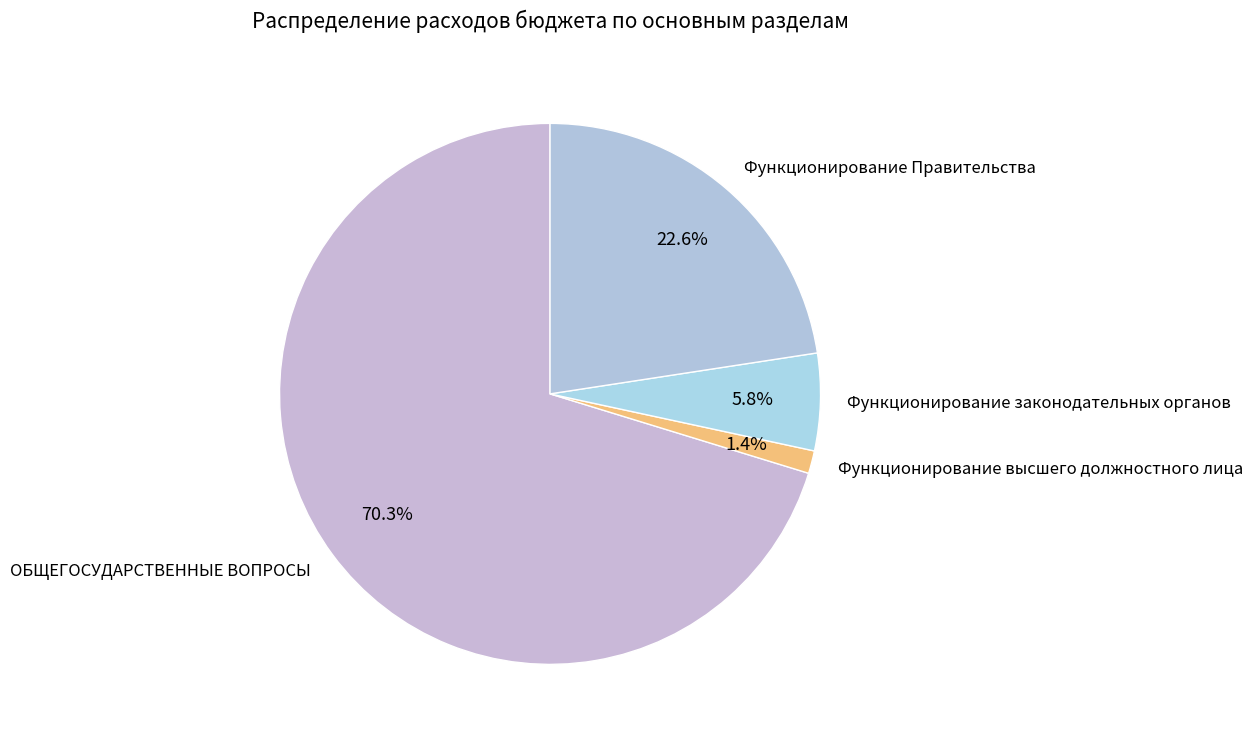

Is there a majority slice in this chart?

Yes